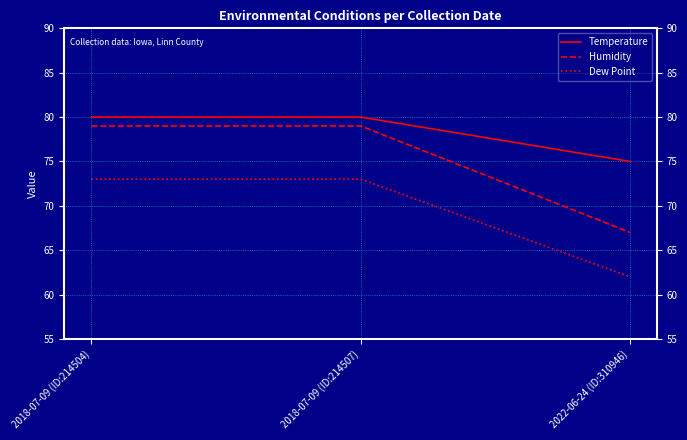

What is the sum of the Dew Point values at 2022-06-24 (ID:310946) and 2018-07-09 (ID:214504)?

135